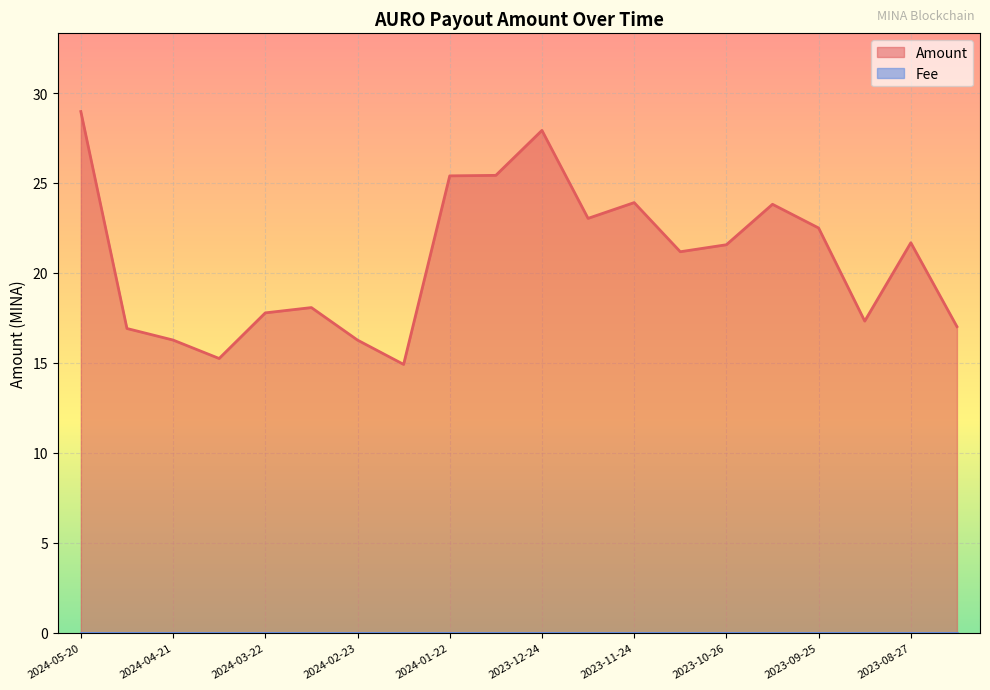

List the labels in order of value, largest first.

2024-05-20, 2023-12-24, 2024-01-09, 2024-01-22, 2023-11-24, 2023-10-10, 2023-12-09, 2023-09-25, 2023-08-27, 2023-10-26, 2023-11-09, 2024-03-07, 2024-03-22, 2023-09-12, 2023-08-13, 2024-05-06, 2024-04-21, 2024-02-23, 2024-04-06, 2024-02-08